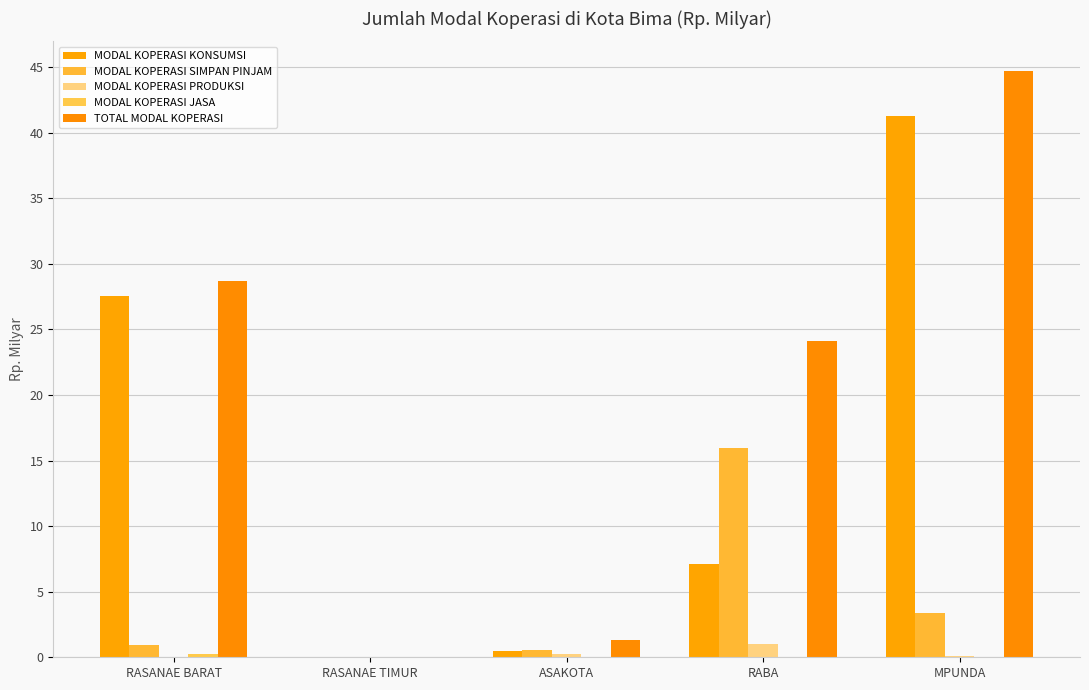

Reading left to right, extract all data points from this chart.

MODAL KOPERASI KONSUMSI: 27.5	0.0	0.5	7.1	41.3
MODAL KOPERASI SIMPAN PINJAM: 0.9	0.0	0.6	16.0	3.4
MODAL KOPERASI PRODUKSI: 0.0	0.0	0.2	1.0	0.1
MODAL KOPERASI JASA: 0.3	0.0	0.0	0.0	0.0
TOTAL MODAL KOPERASI: 28.7	0.0	1.3	24.1	44.7